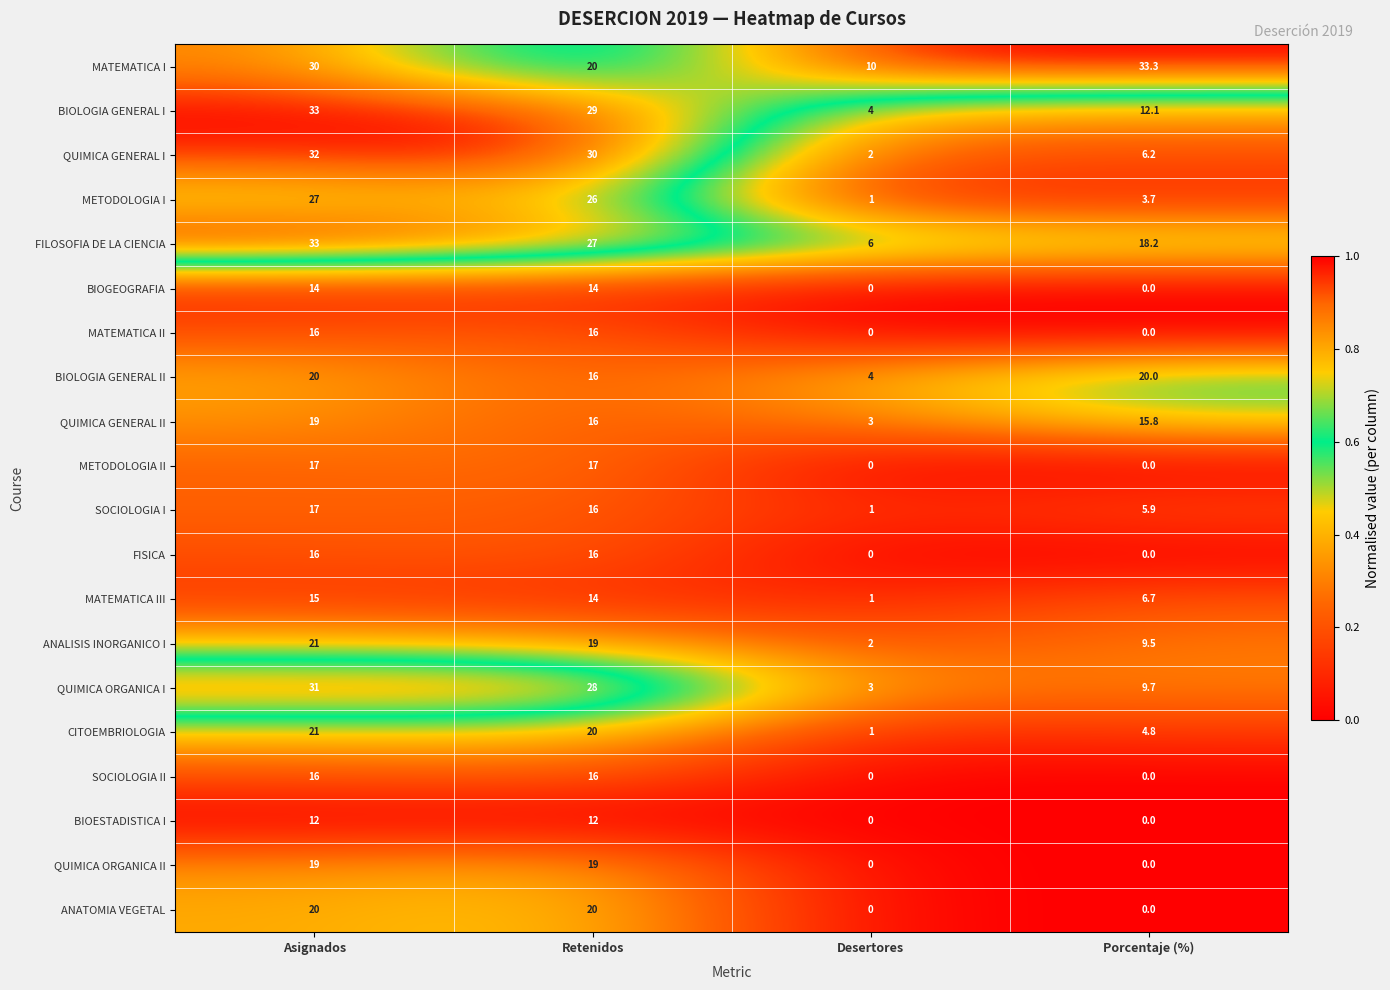

Rank the categories by SOCIOLOGIA I value from highest to lowest.

Asignados, Retenidos, Porcentaje (%), Desertores